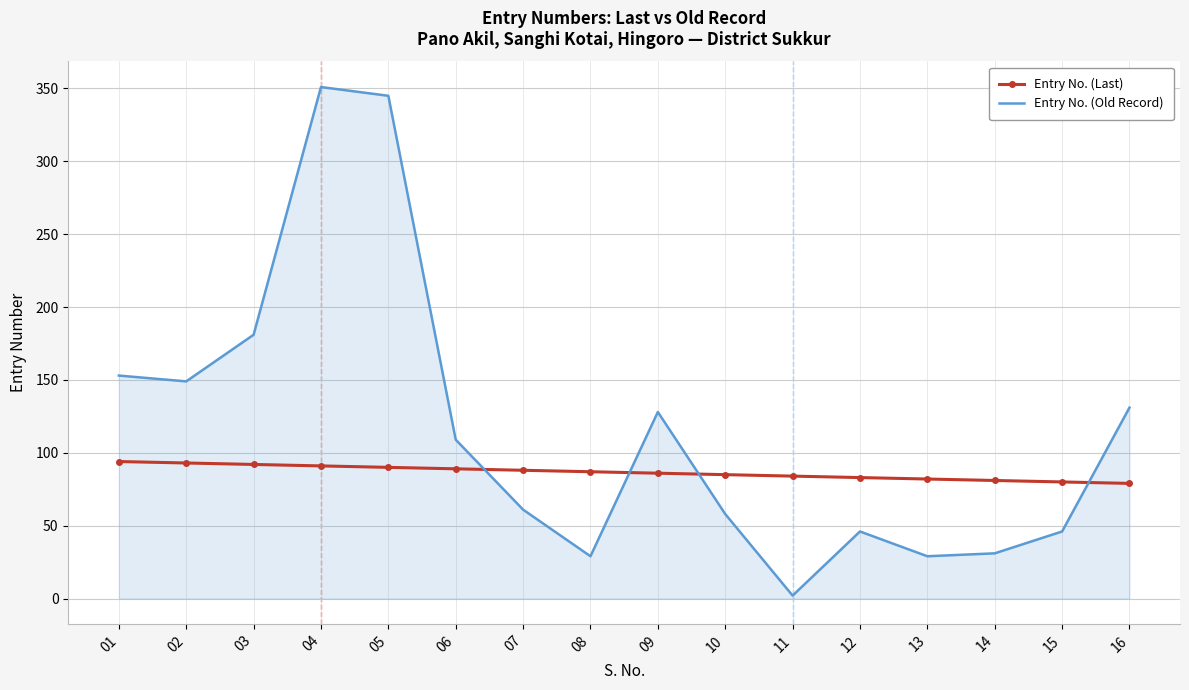

True or false: Entry No. (Old Record) and Entry No. (Last) intersect in this chart.

True